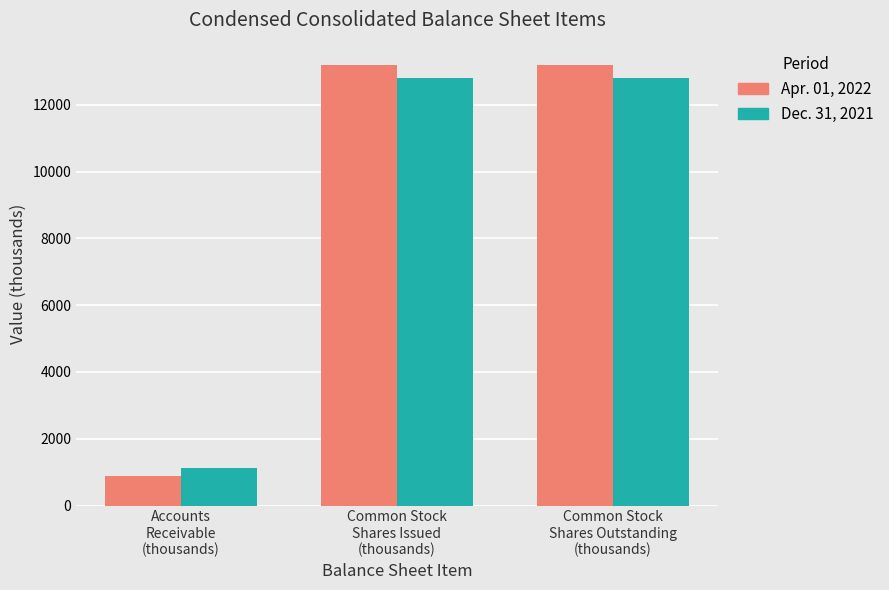

How many bars are there in each group?

2